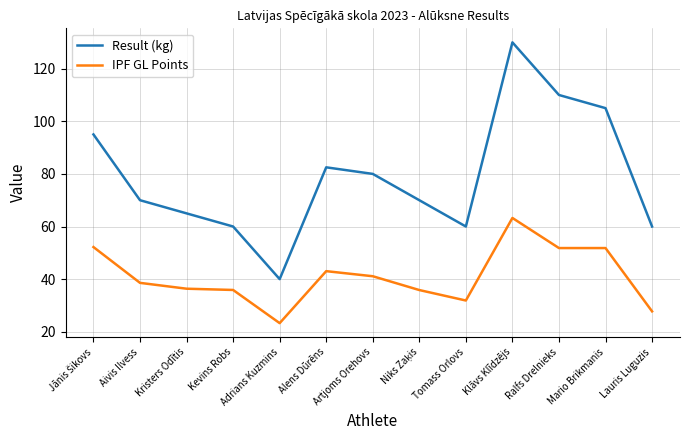

What is the total value across all series at Adrians Kuzmins?

63.3